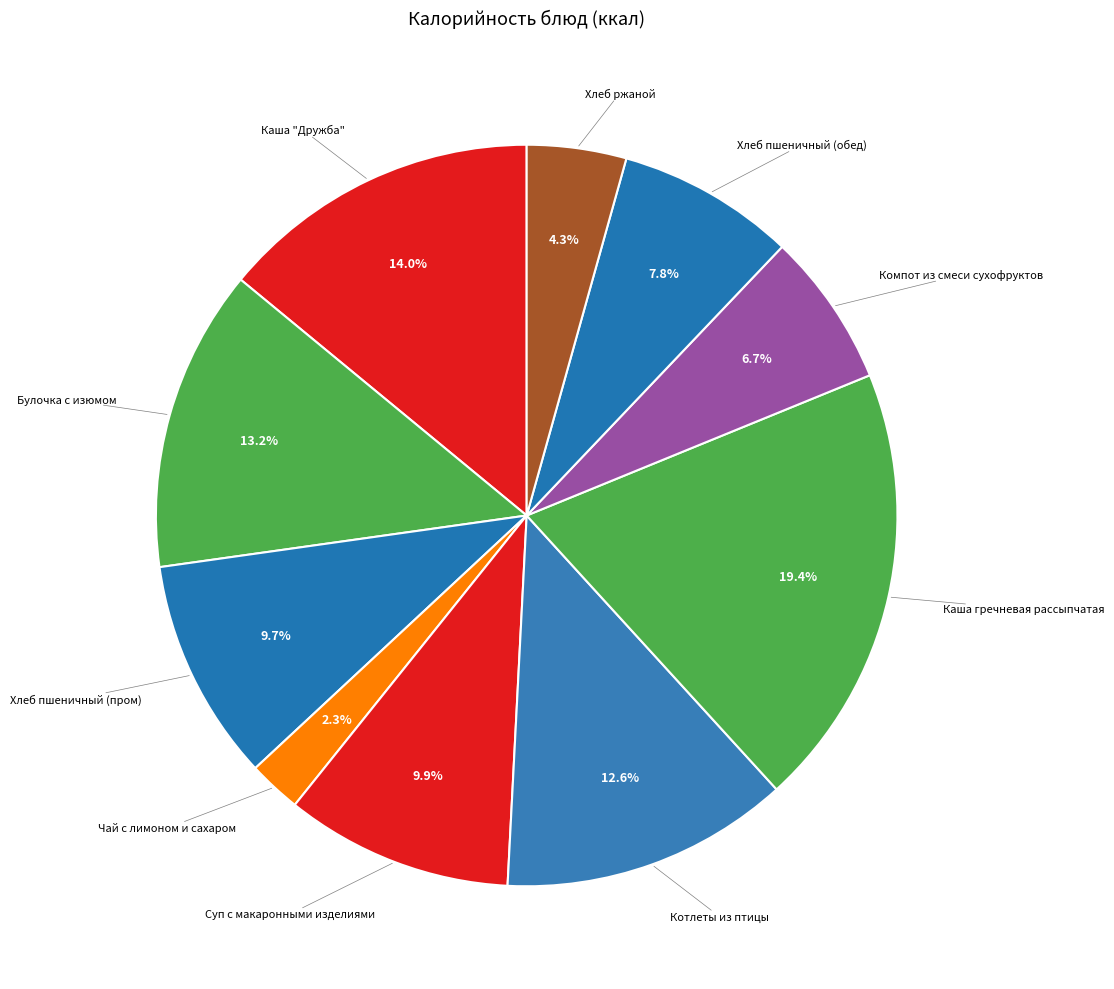

To the nearest percent, what is the average slice percentage?

10%